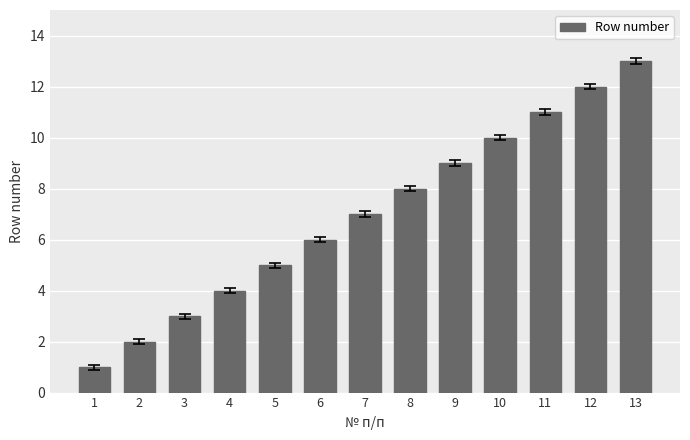

How many distinct data groups are displayed?

1